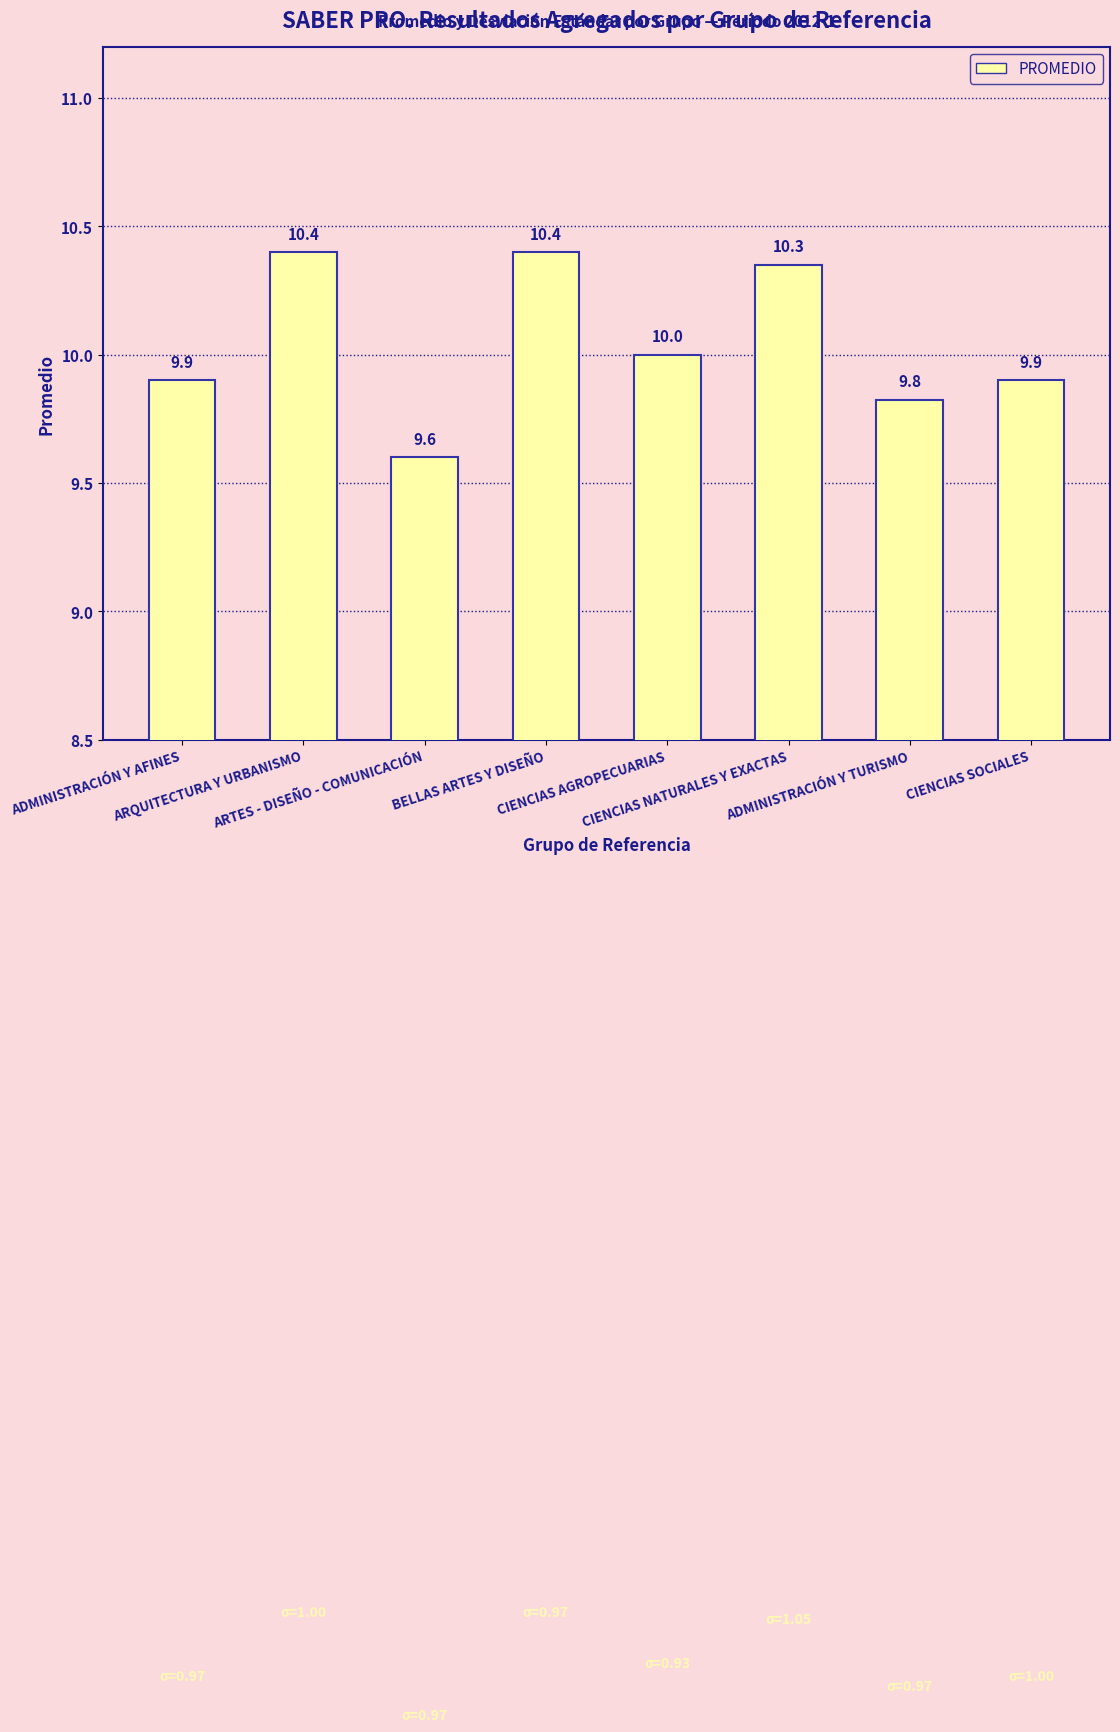

Count the number of categories in the chart.

8